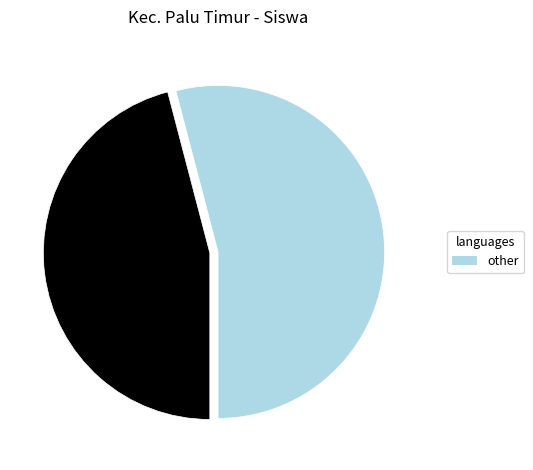

Count the number of slices in the pie.

2